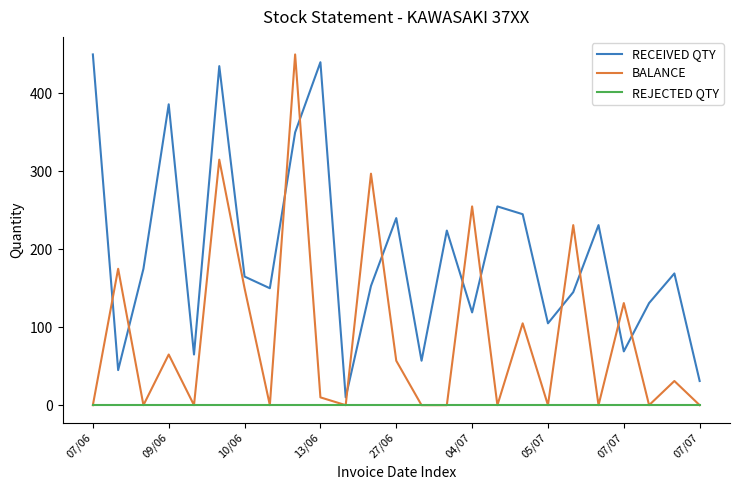

Reading left to right, extract all data points from this chart.

RECEIVED QTY: 450	45	175	386	65	435	165	150	350	440	10	153	240	57	224	119	255	245	105	145	231	69	131	169	31
BALANCE: 0	175	0	65	0	315	150	0	450	10	0	297	57	0	0	255	0	105	0	231	0	131	0	31	0
REJECTED QTY: 0	0	0	0	0	0	0	0	0	0	0	0	0	0	0	0	0	0	0	0	0	0	0	0	0